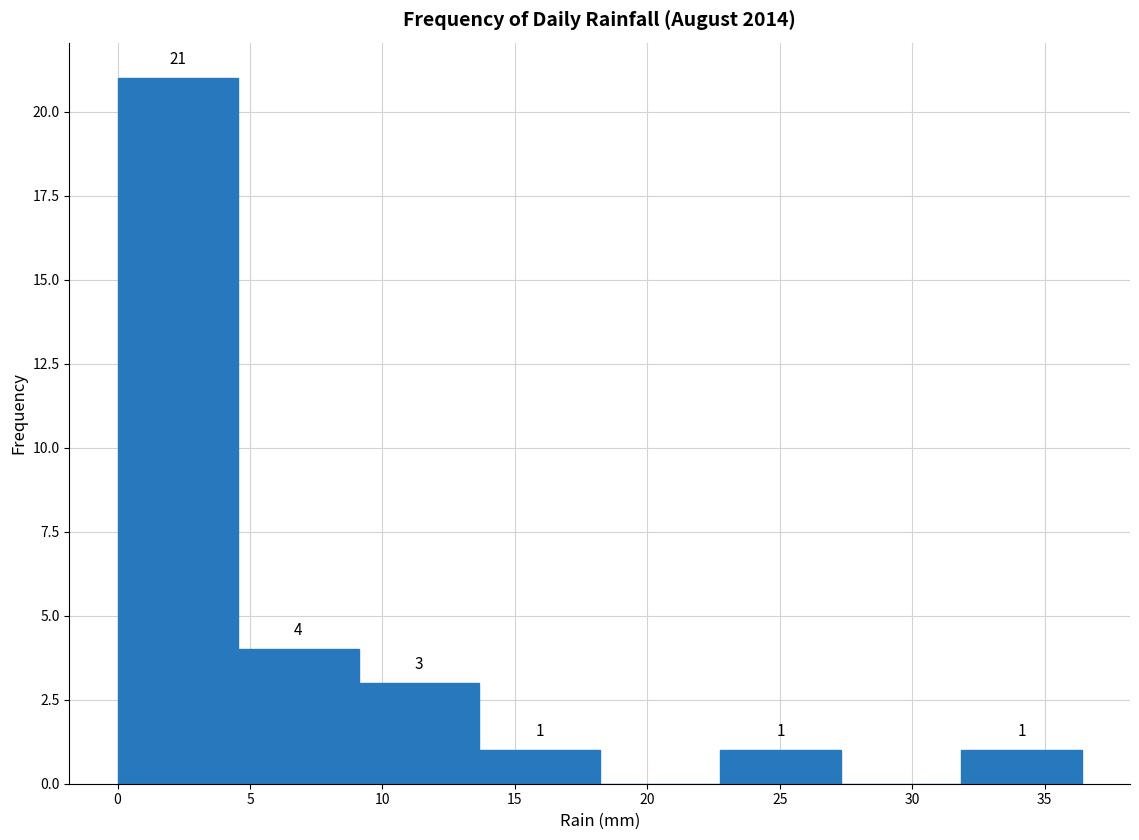

Over which range of the x-axis is the bar tallest?

0.00 to 4.55